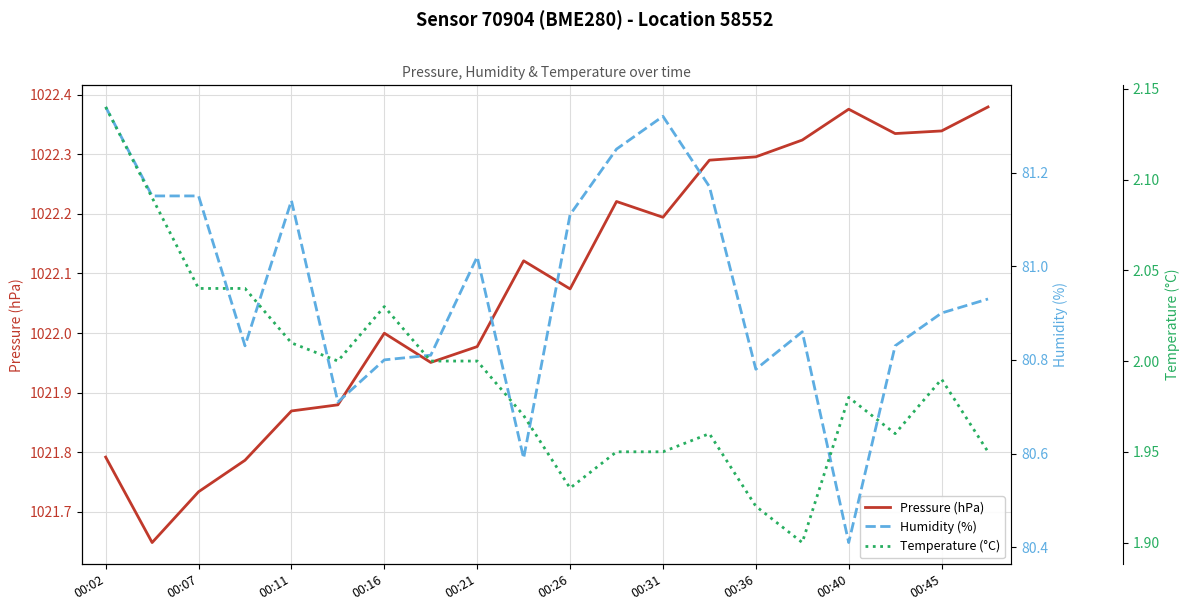

Which series has the largest range (max minus min)?

Humidity (%)